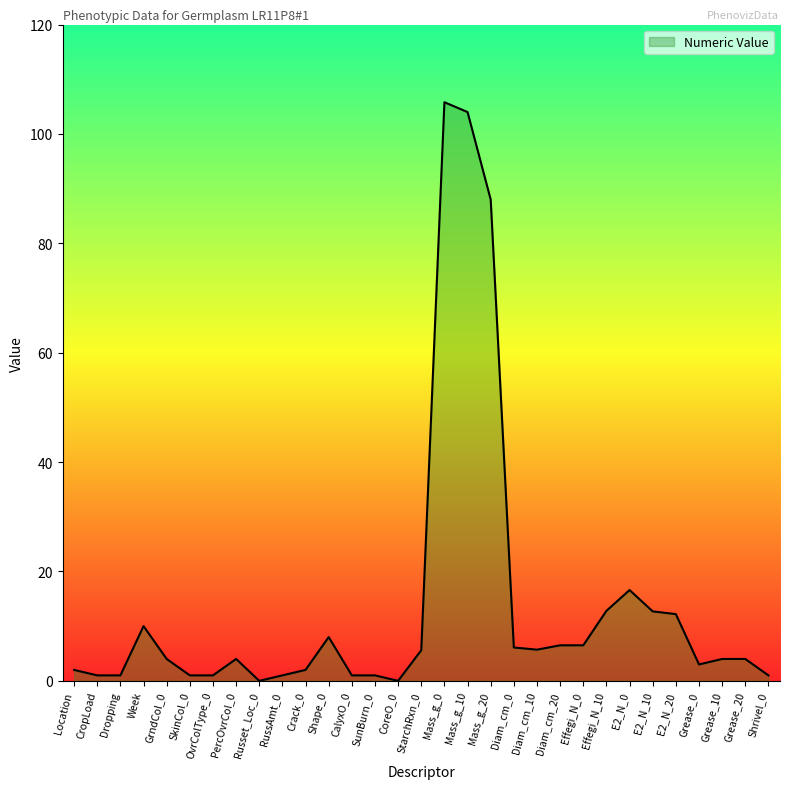

Is it true that the value at Mass_g_0 is 138.0?

False